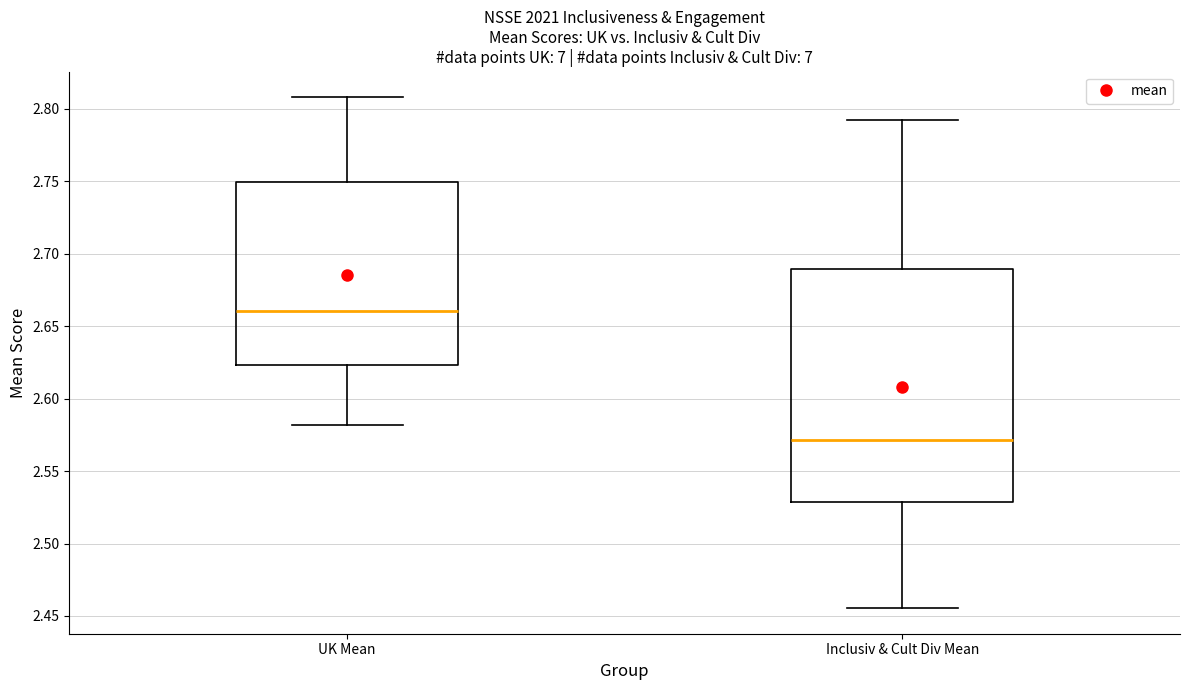

Reading left to right, read every box against the y-axis: the position of its median line, the range the box covers, and the ends of its whiskers. The values are not printed on the chart, so give them approximately, as read against the axis.

UK Mean: median 2.660, box 2.625 to 2.750, whiskers 2.580 to 2.810
Inclusiv & Cult Div Mean: median 2.570, box 2.530 to 2.690, whiskers 2.455 to 2.790